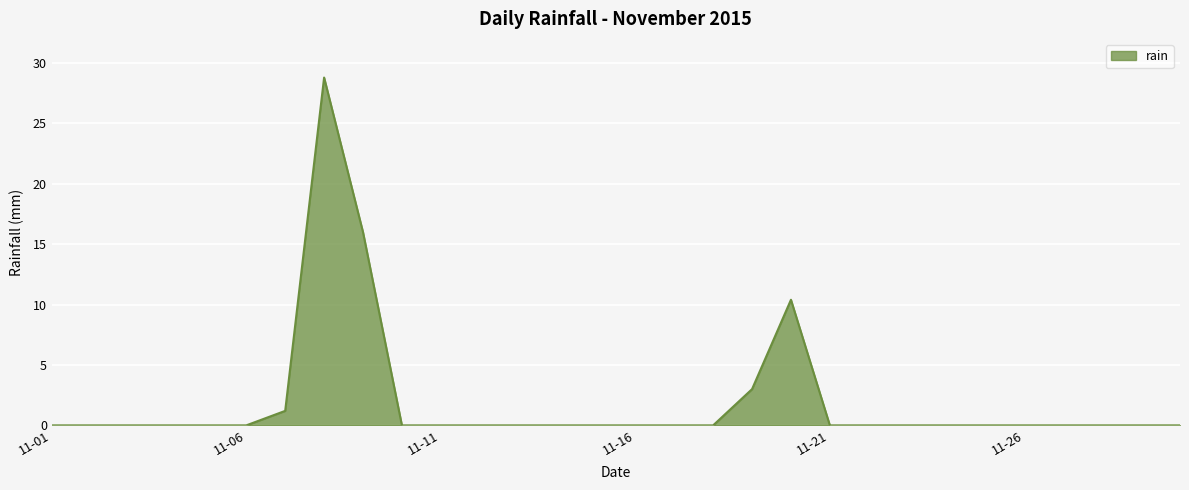

What is the greatest value displayed?

28.8